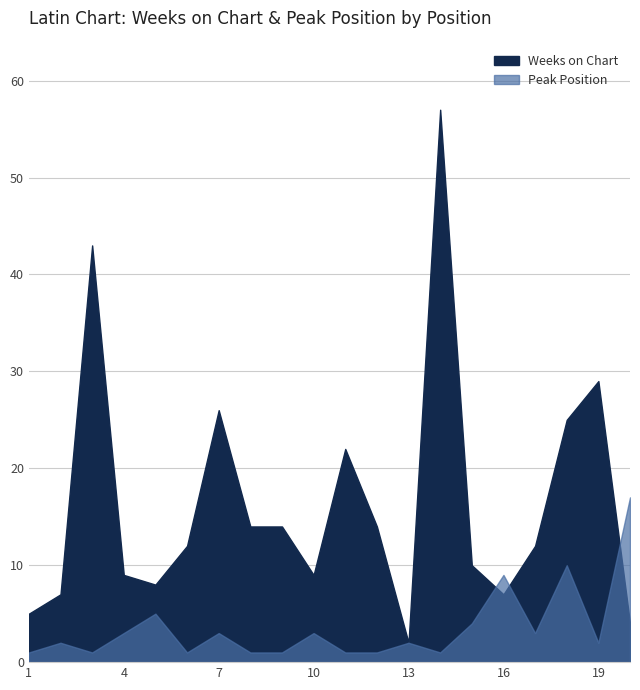

Rank the categories by Weeks on Chart value from lowest to highest.

13, 20, 1, 2, 16, 5, 4, 10, 15, 6, 17, 8, 9, 12, 11, 18, 7, 19, 3, 14